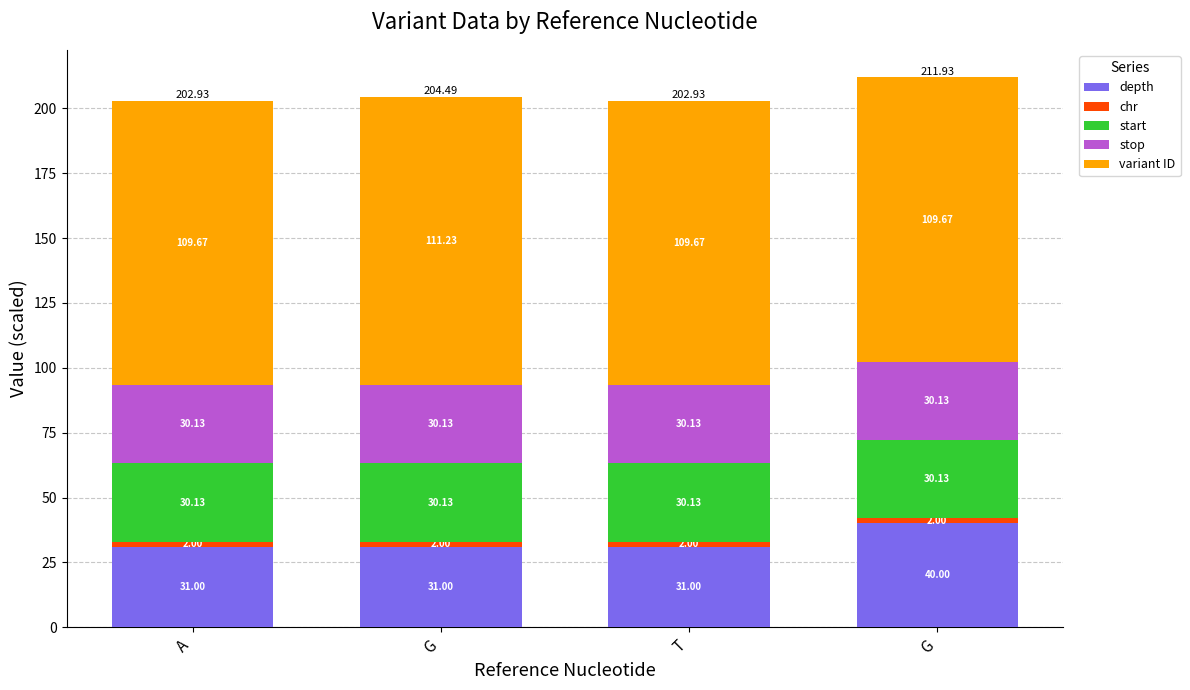

What is the average value of the chr series?

2.0